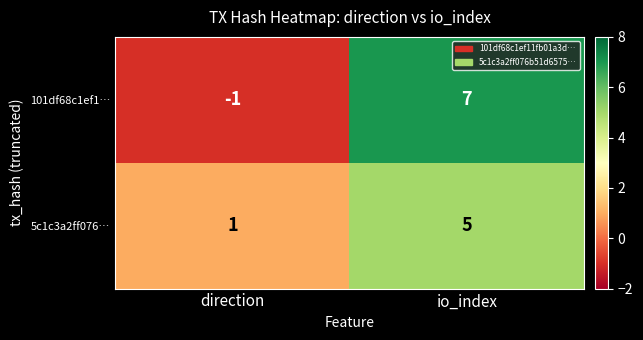

What is the average value of the 101df68c1ef1… series?

3